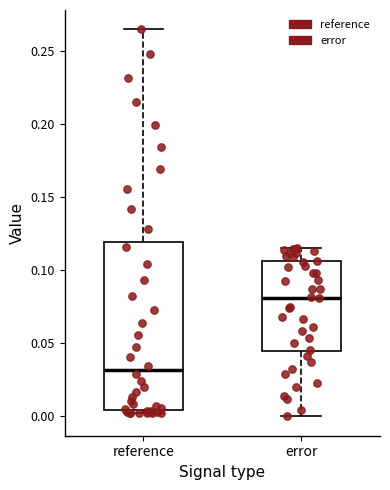

Reading left to right, transcribe this box plot: for each box, give where its median line is, the range the box spans, and where its two whiskers end, as read against the y-axis. The values are not printed on the chart, so give them approximately, as read against the axis.

reference: median 0.030, box 0.005 to 0.120, whiskers 0.000 to 0.265
error: median 0.080, box 0.045 to 0.105, whiskers 0.000 to 0.115